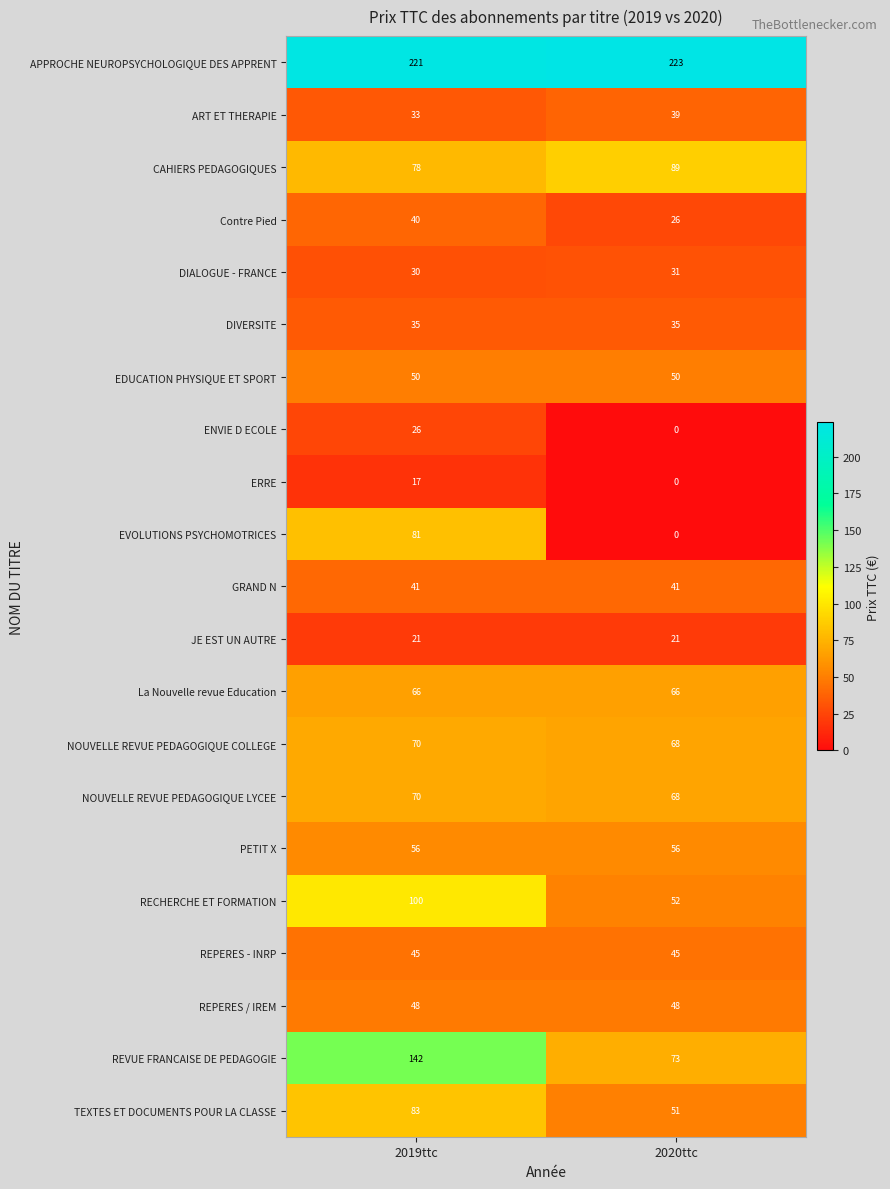

Read the ERRE value at 2019ttc, to the nearest 5.

15